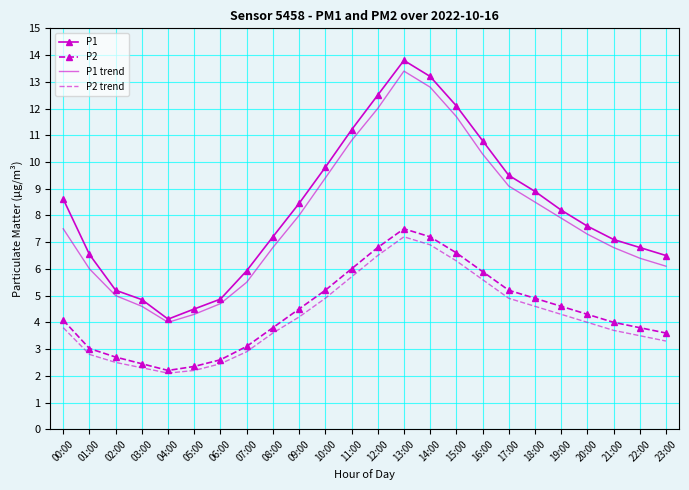

What is the maximum value shown in the chart?

13.8